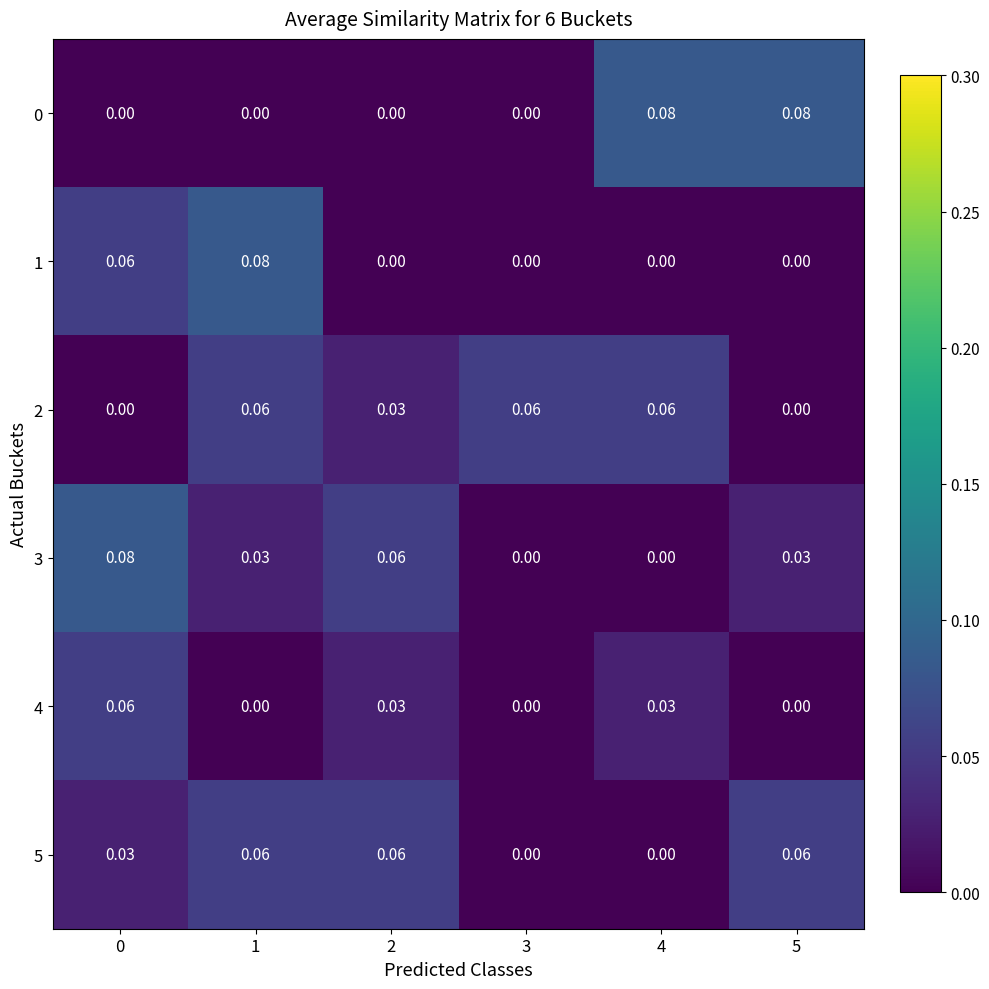

Is the value of 3 at 1 greater than the value of 2 at 1?

No